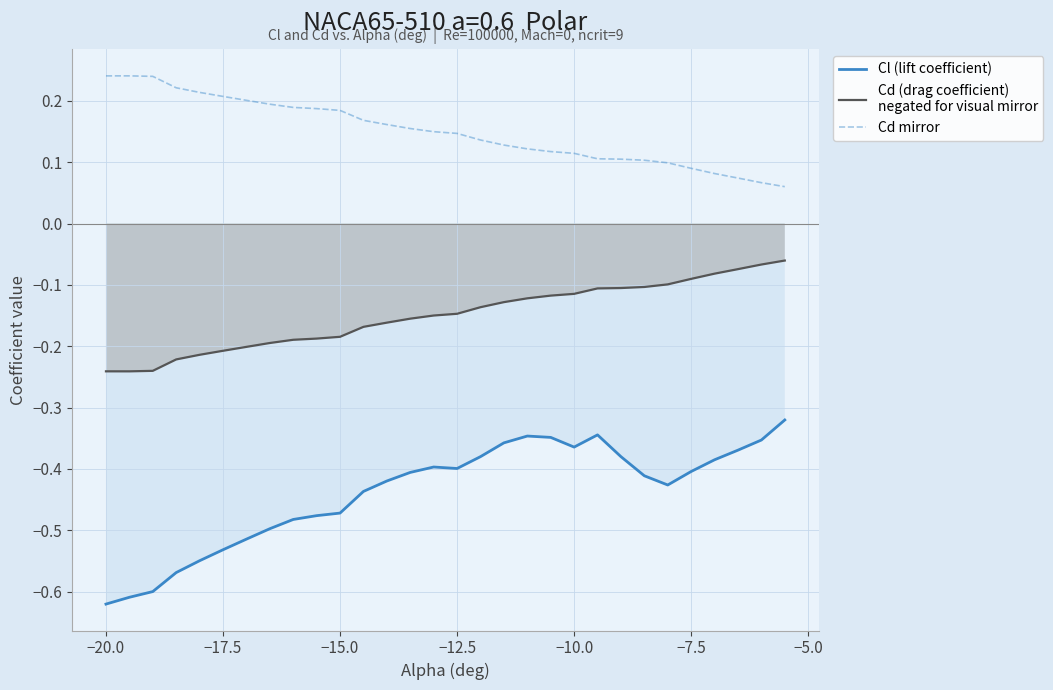

At how many categories does at least one series exceed 0?

30